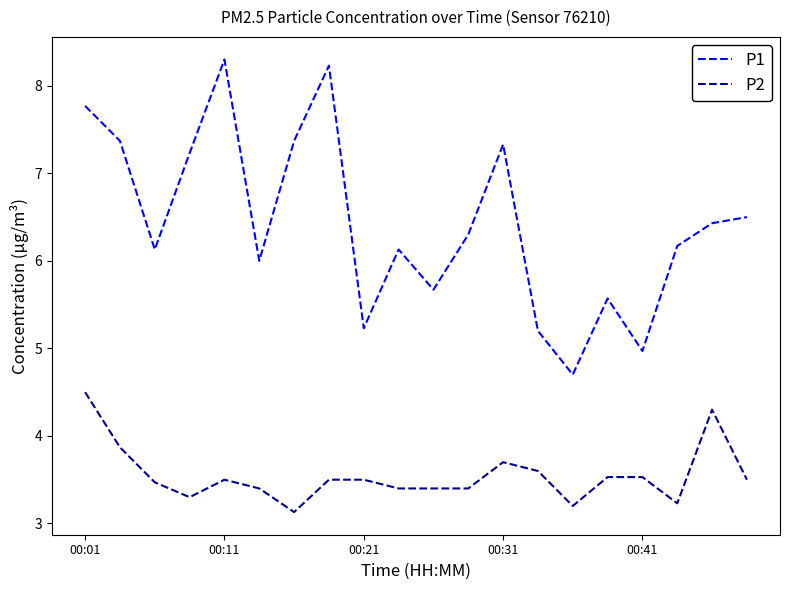

What is the average value of the P2 series?

3.5